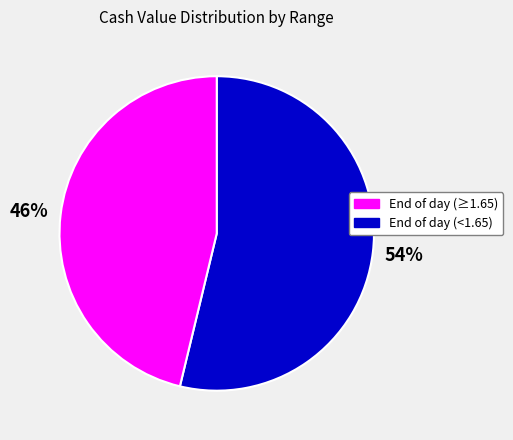

To the nearest percent, what is the average slice percentage?

50%